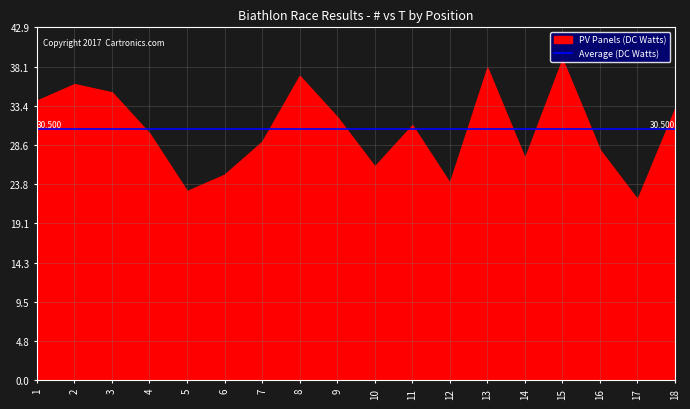

The PV Panels (DC Watts) series shows 24 at 12. True or false?

True